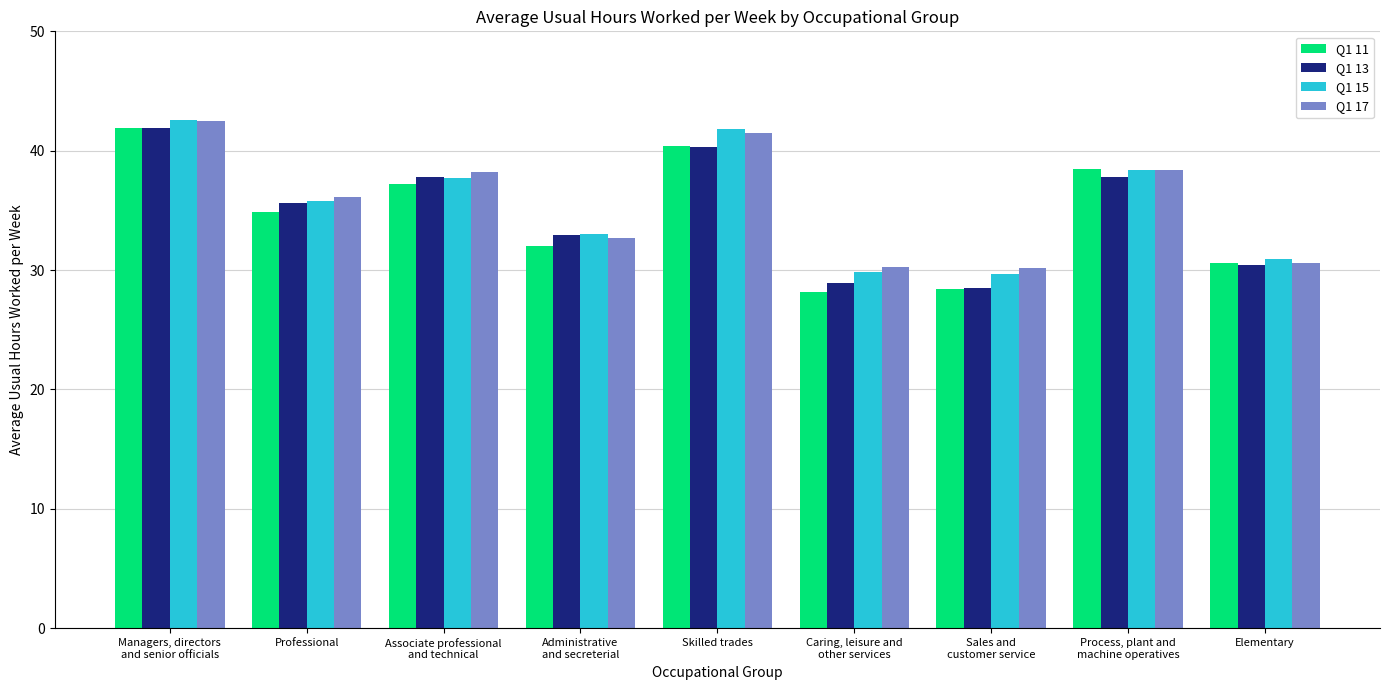

What is the lowest value of the Q1 15 series?

29.7